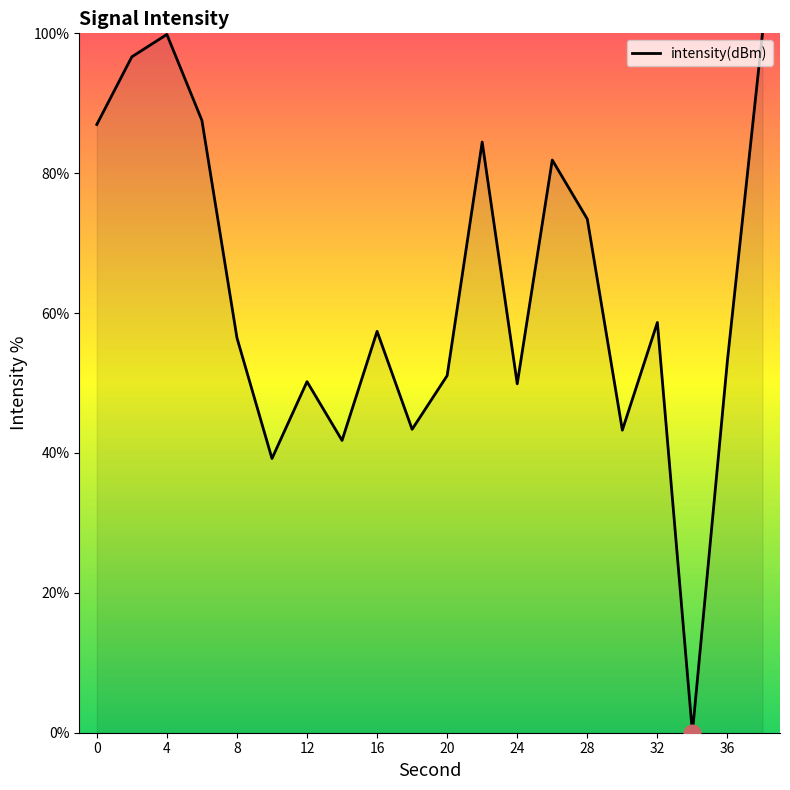

What is the maximum value shown in the chart?

100.0